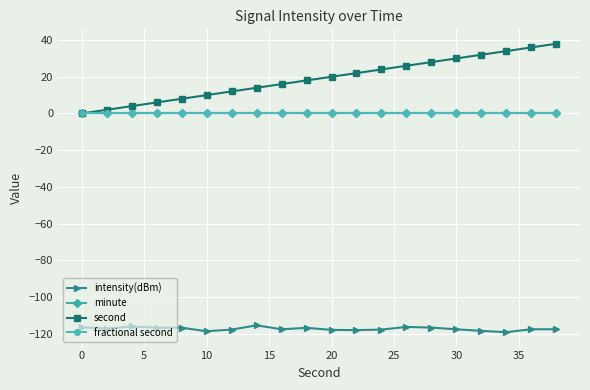

Does the chart have visible grid lines?

Yes